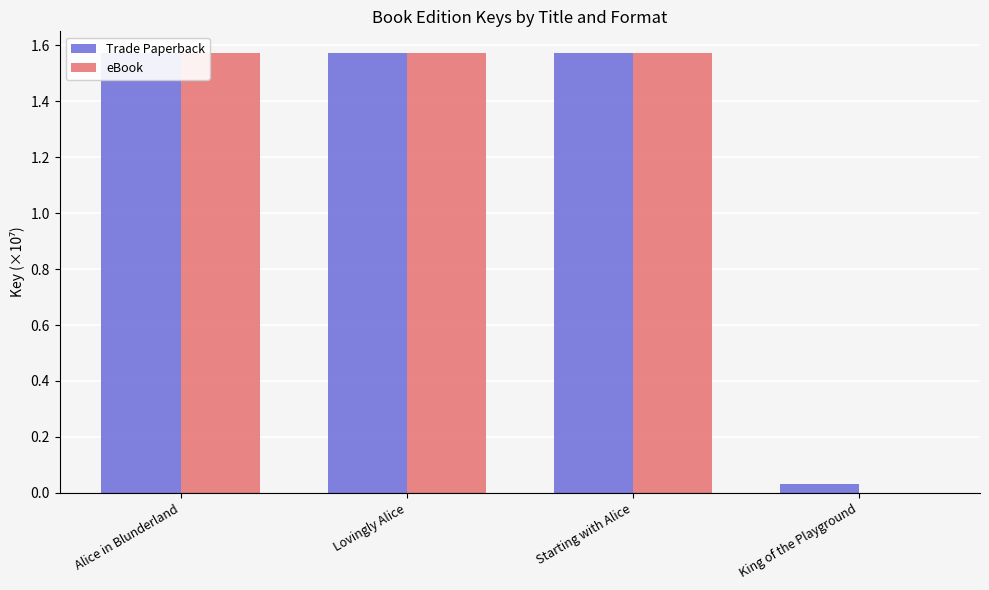

At which label does eBook first exceed 1?

Alice in Blunderland